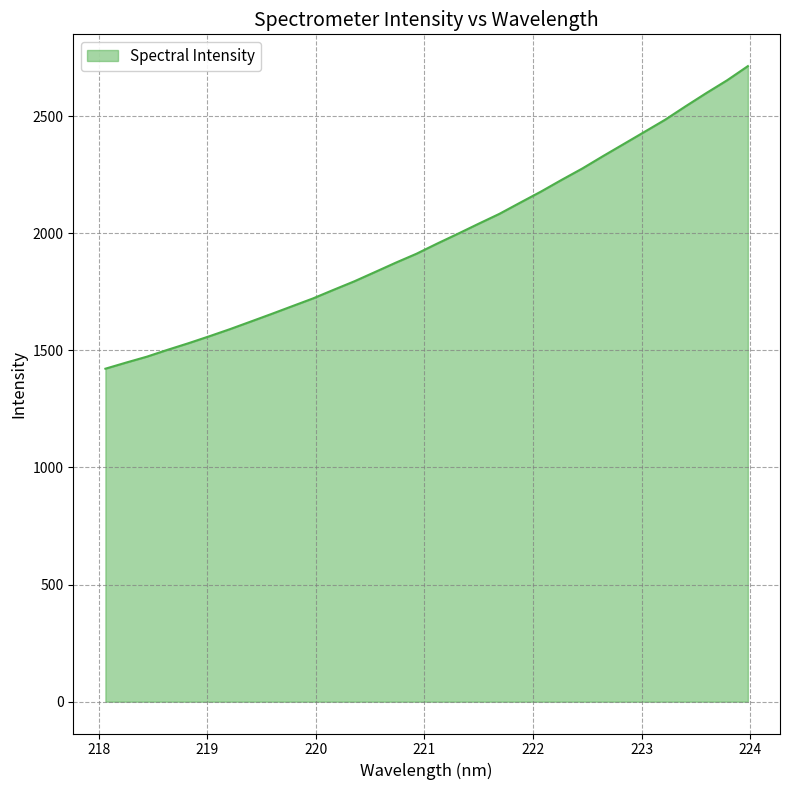

What is the smallest value displayed?

1421.5